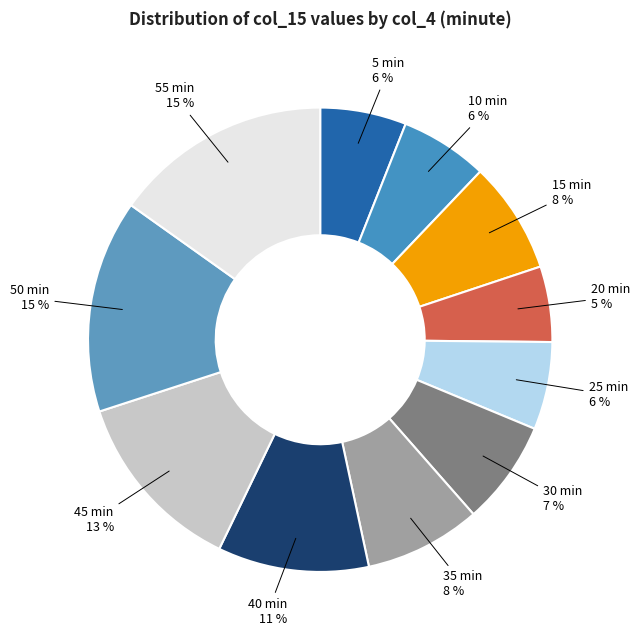

Is the sum of 35 min and 5 min greater than half?

No